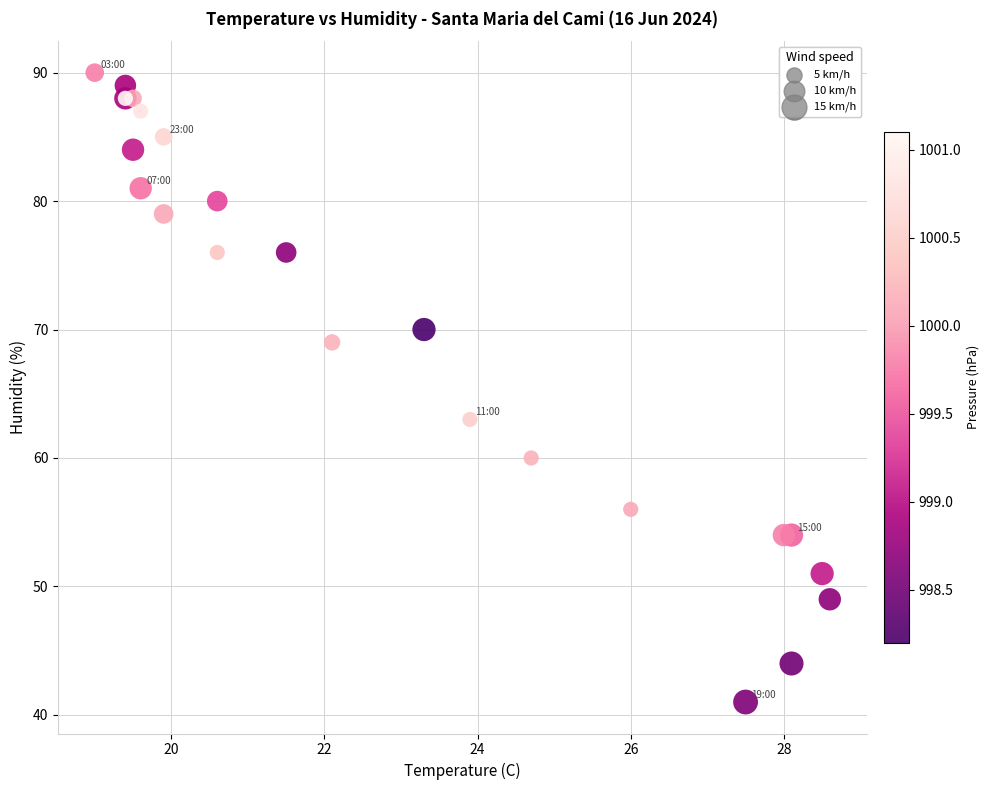

What Y value in the scatter plot is closest to 65?

63